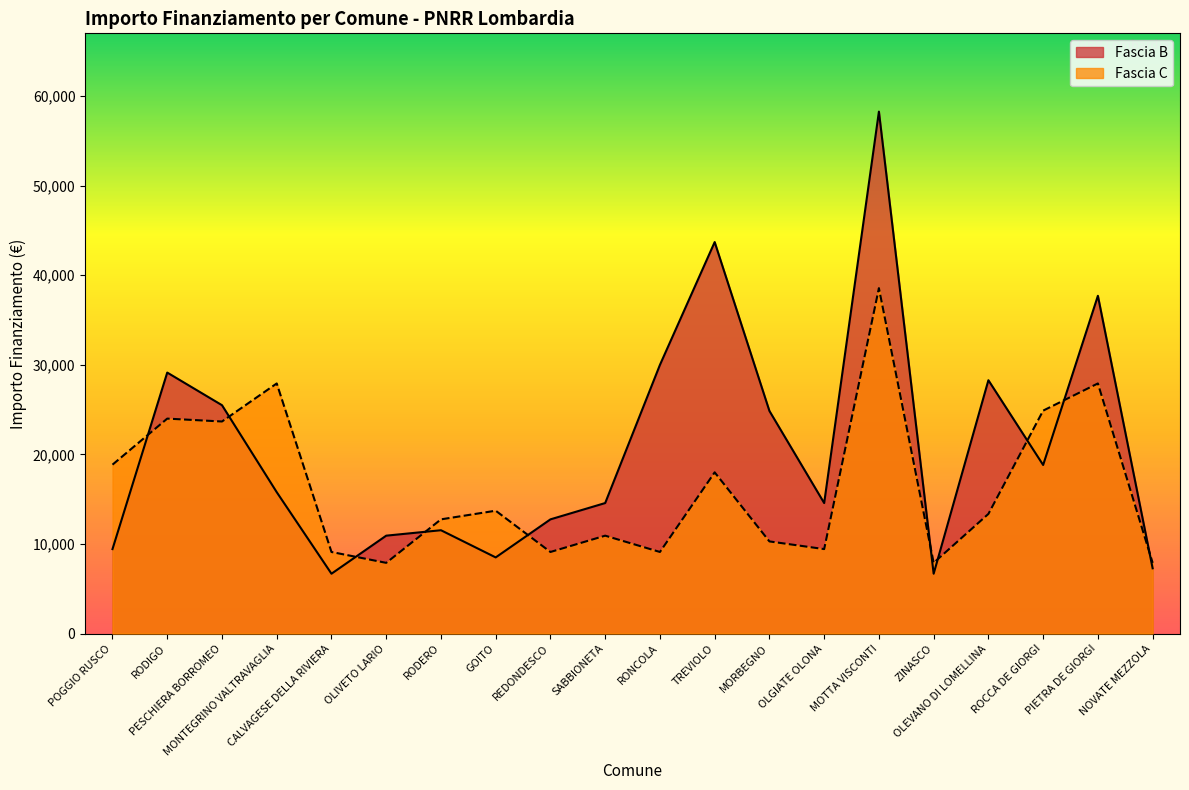

The Fascia B series shows 6194 at OLIVETO LARIO. True or false?

False